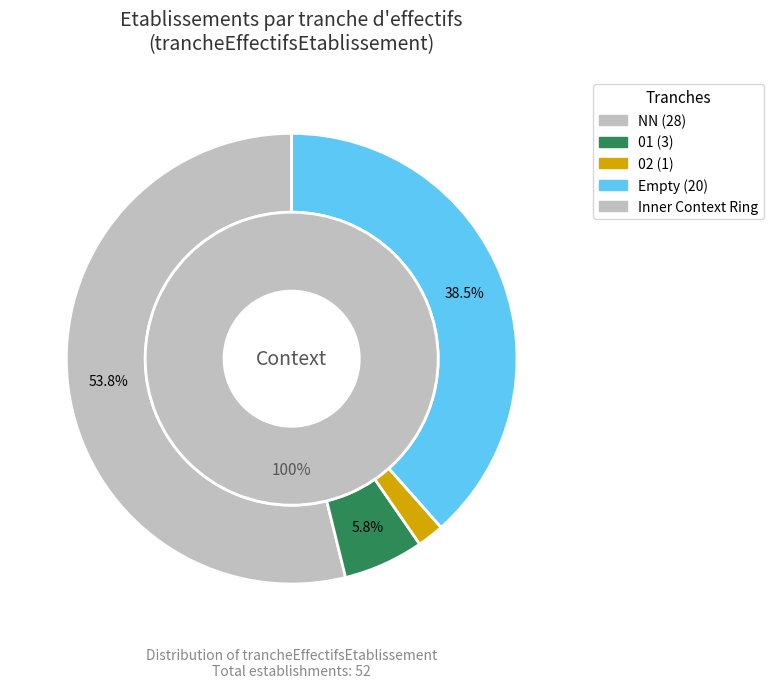

To the nearest percent, what is the difference between the  and NN slice percentages?

15%